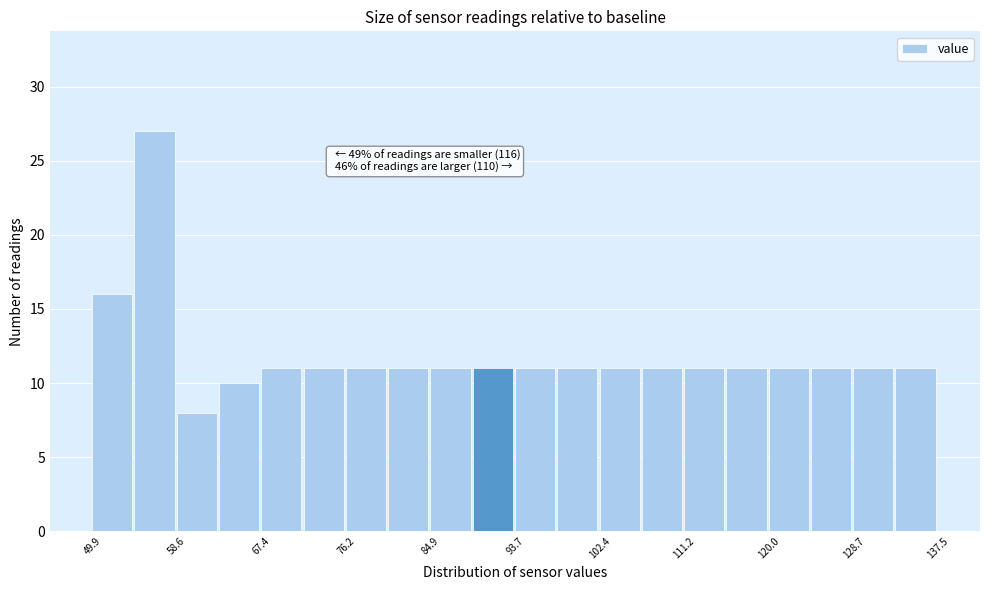

Which range on the x-axis has the tallest bar?

54 to 59